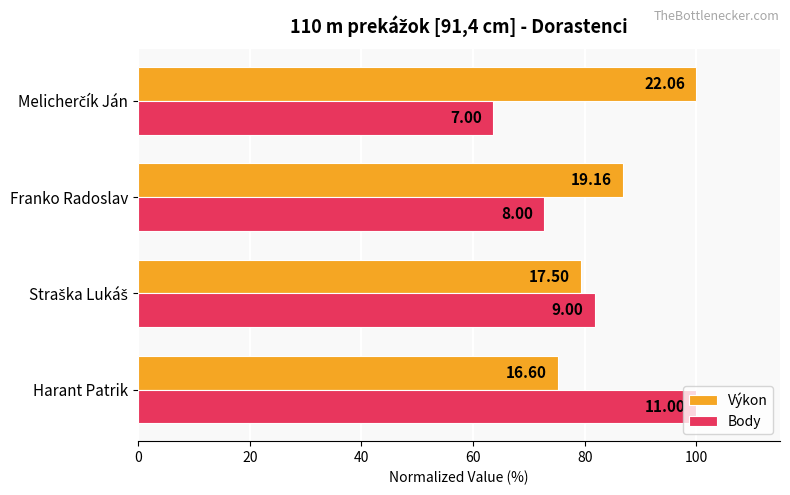

What is the value of the Výkon bar at the 3rd from the left?

86.9